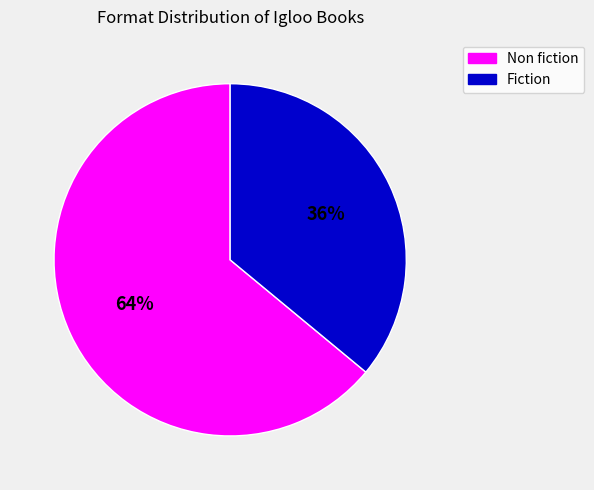

Is there any slice that represents more than half of the pie?

Yes